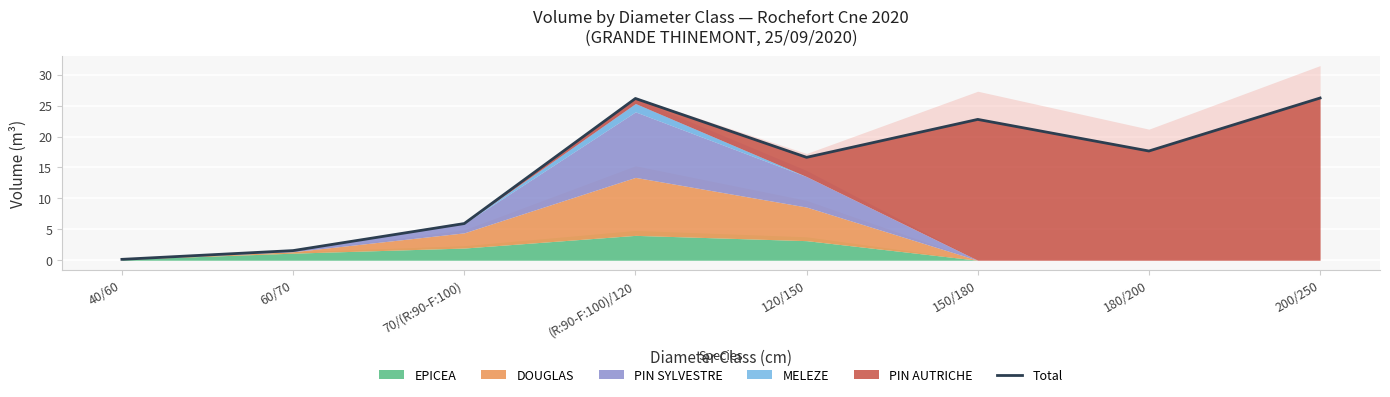

At which category does the data reach its first local peak?

(R:90-F:100)/120